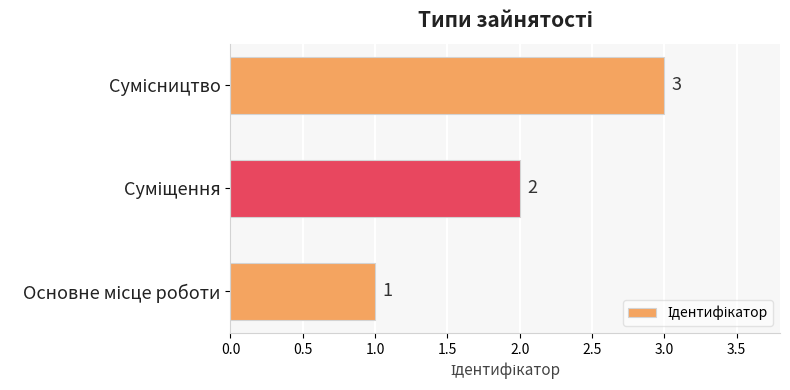

How many values are between 1 and 3?

3